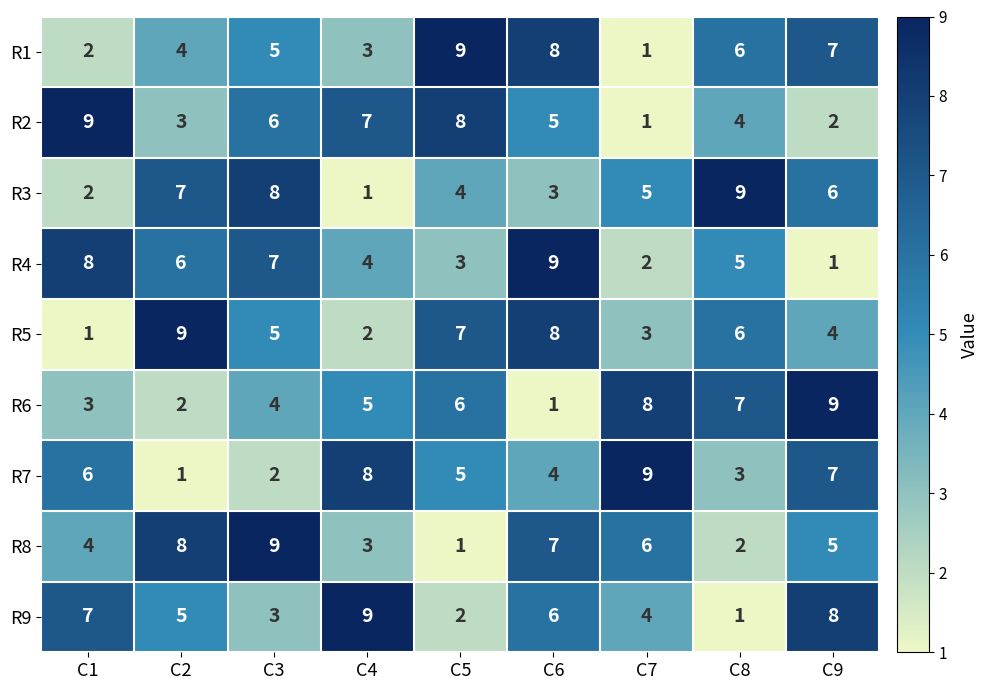

What is the average value of the R4 series?

5